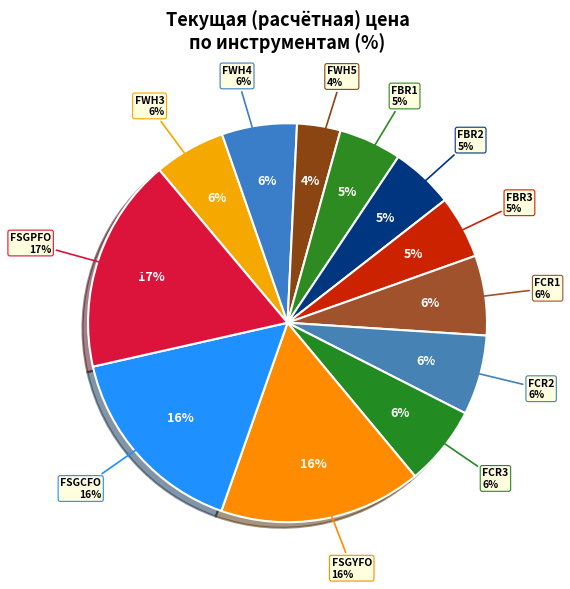

What percentage is the FSGPFO slice, to the nearest percent?

17%